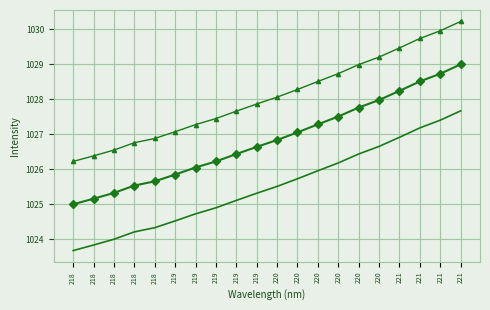

At which category does the chart reach its peak across all series?

221